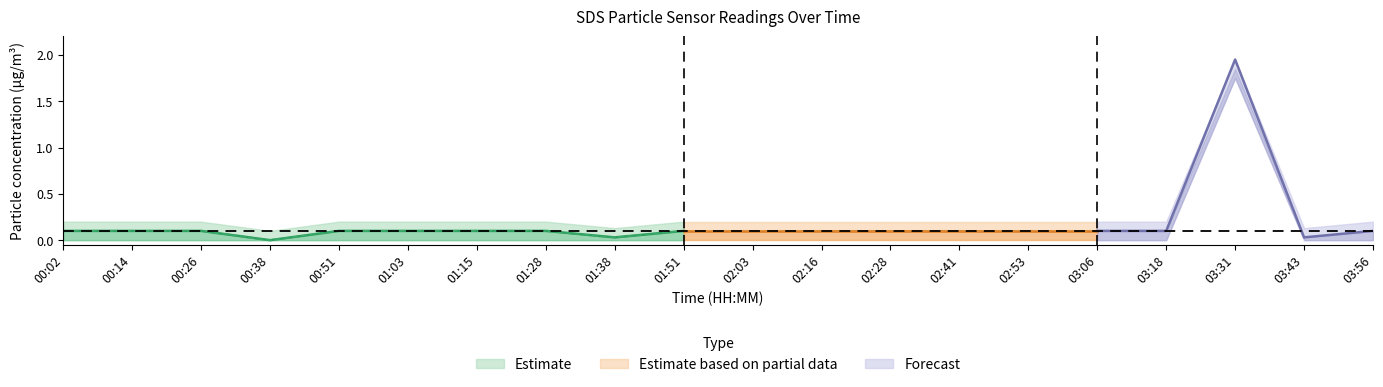

What position from the left is 03:31?

18